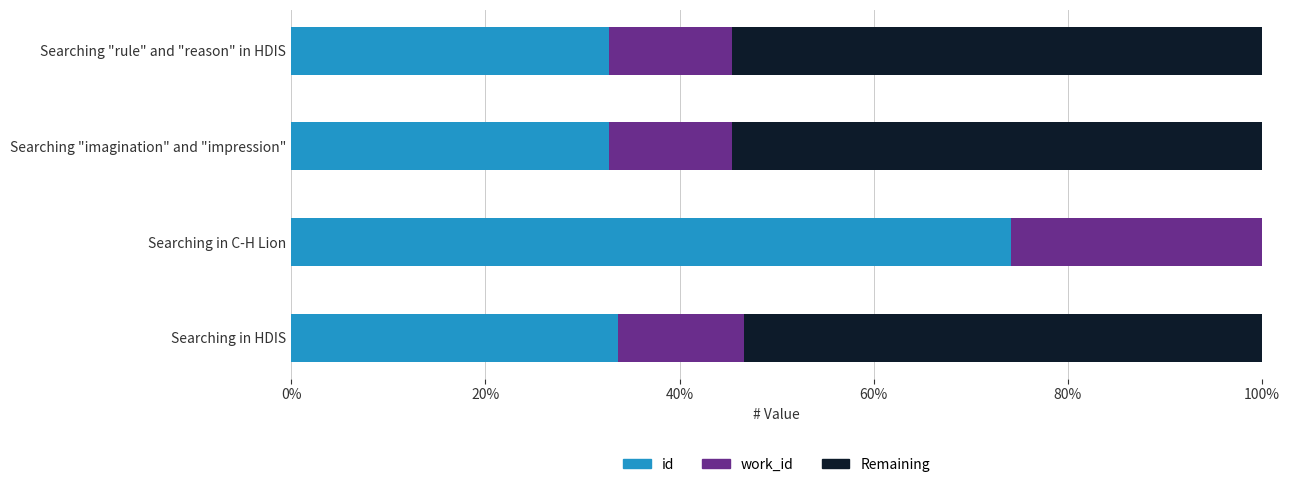

How many categories are shown in the chart?

4